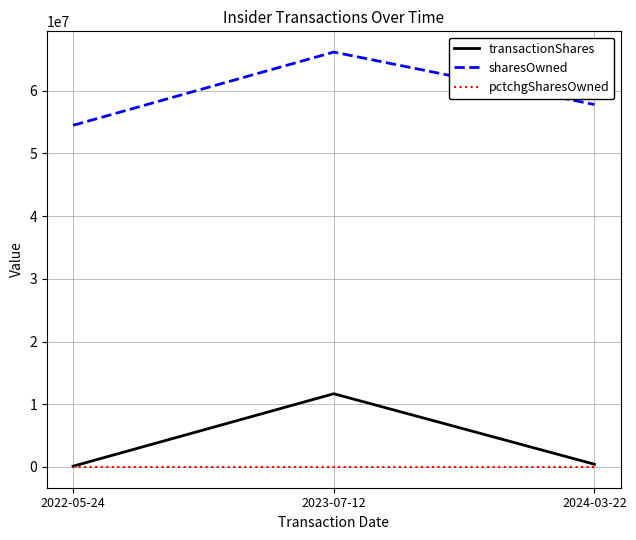

What is the total value across all series at 2022-05-24?

54586591